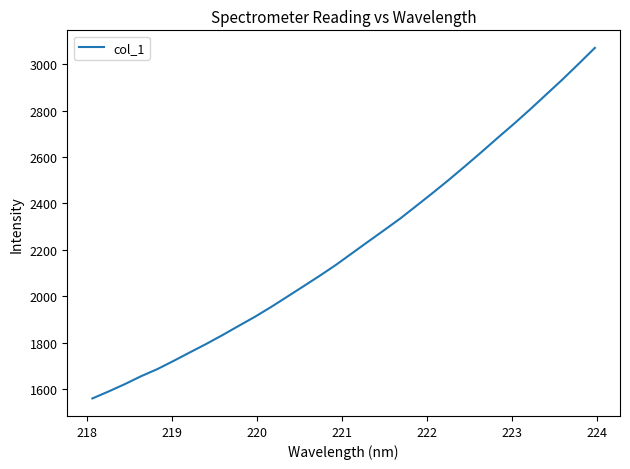

What is the difference between the maximum and minimum values?

1510.0